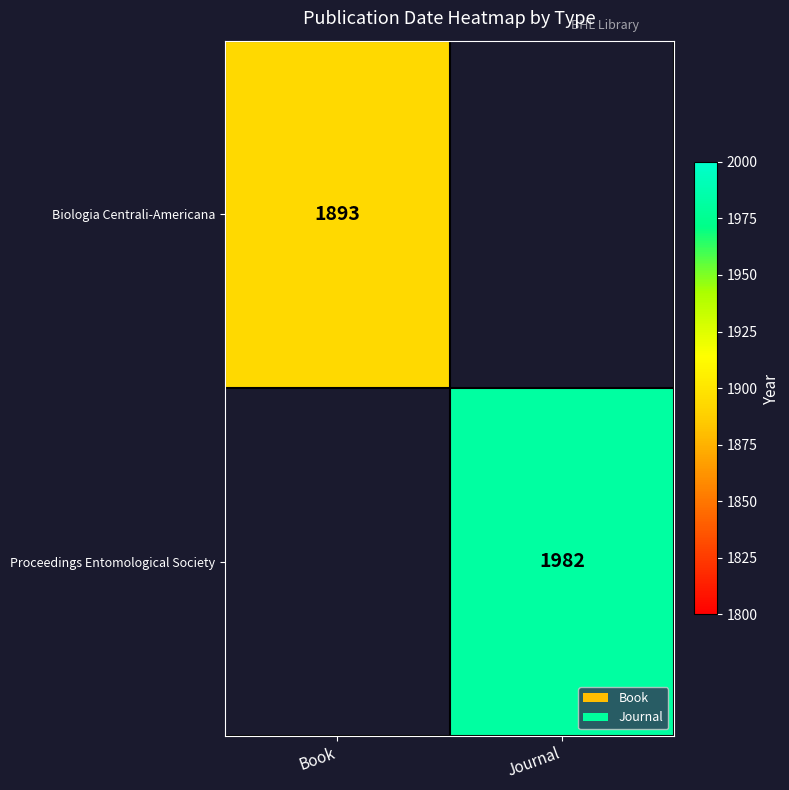

Is it true that Proceedings Entomological Society equals 599 at Journal?

False